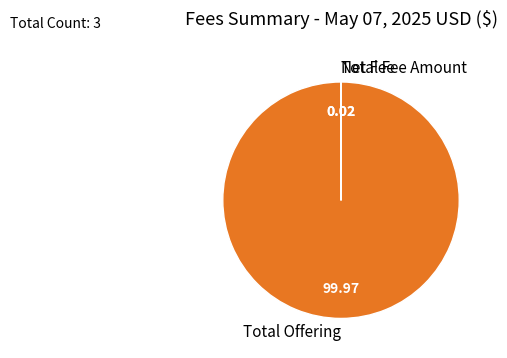

Does Total Offering represent more than half of the total?

Yes